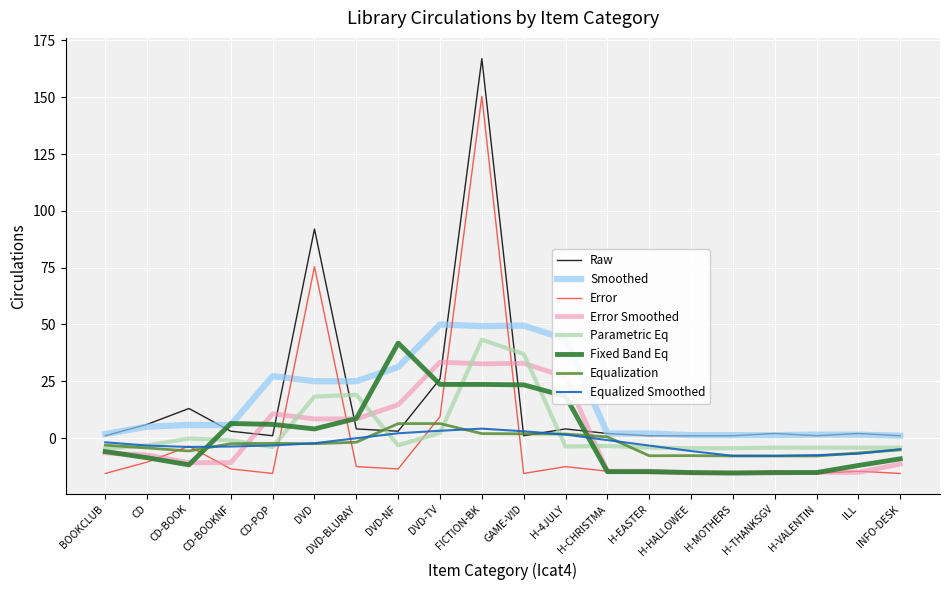

At which category is the sum across all series the highest?

FICTION-BK